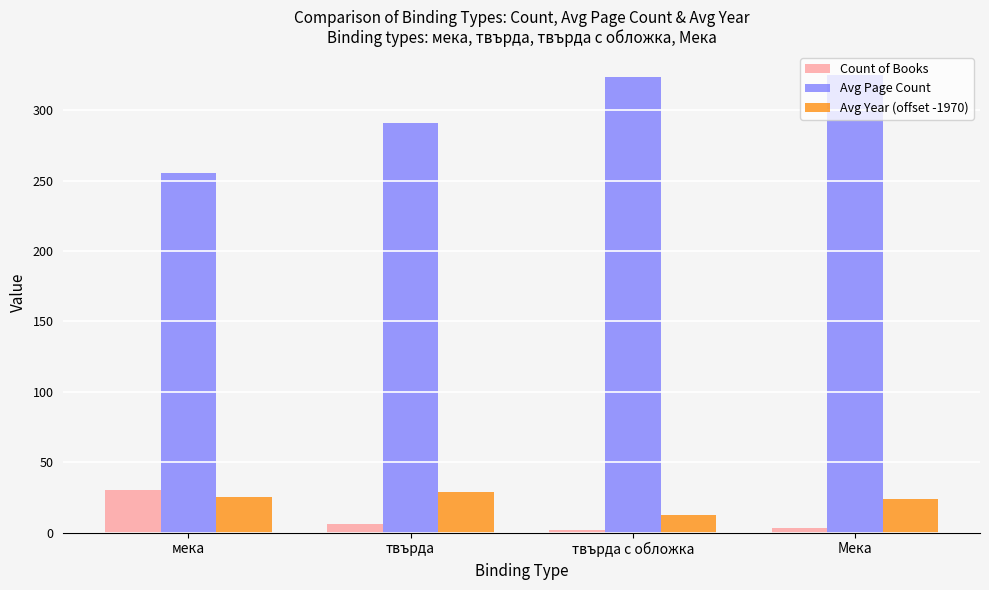

Which series has the largest total across all categories?

Avg Page Count